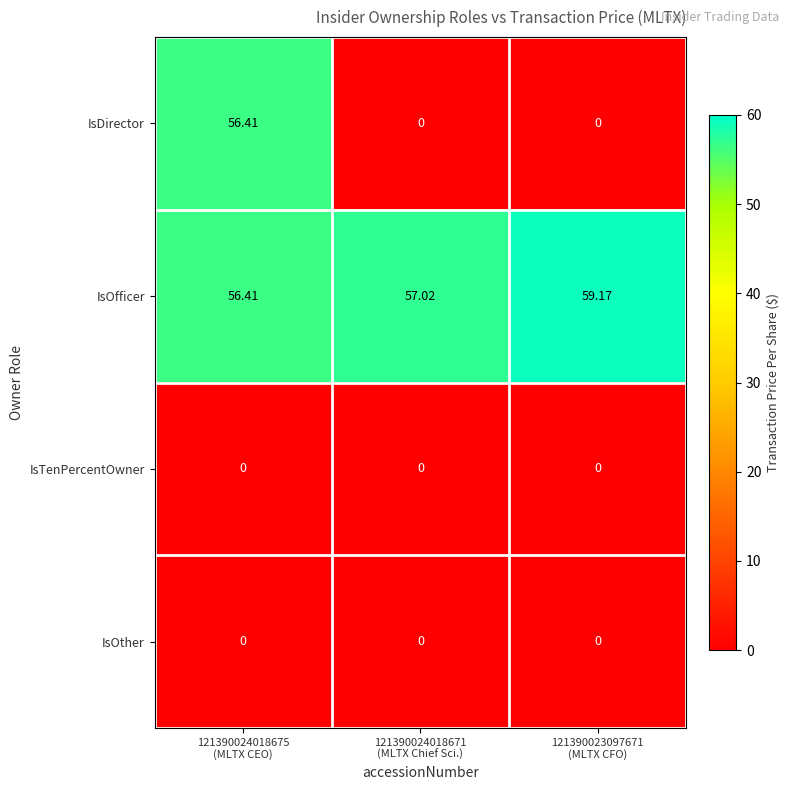

At how many categories does at least one series exceed 25?

3